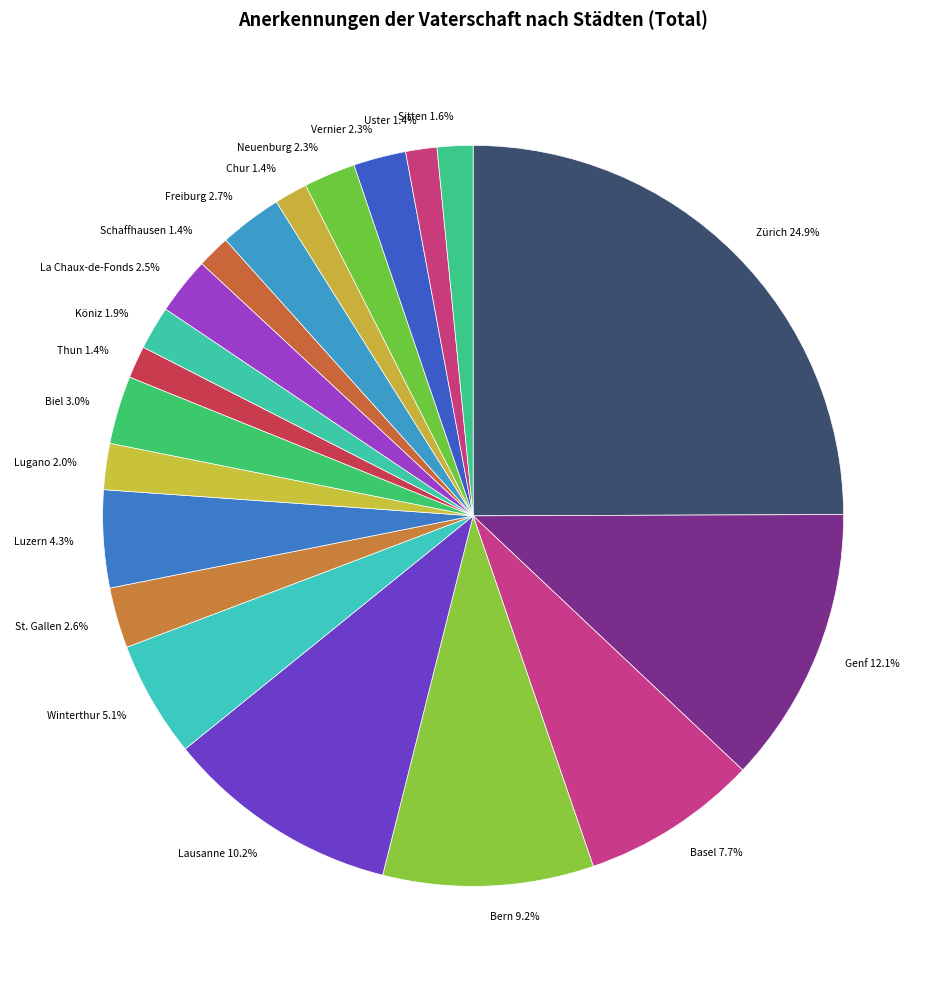

The Thun slice represents 11% of the pie. True or false?

False